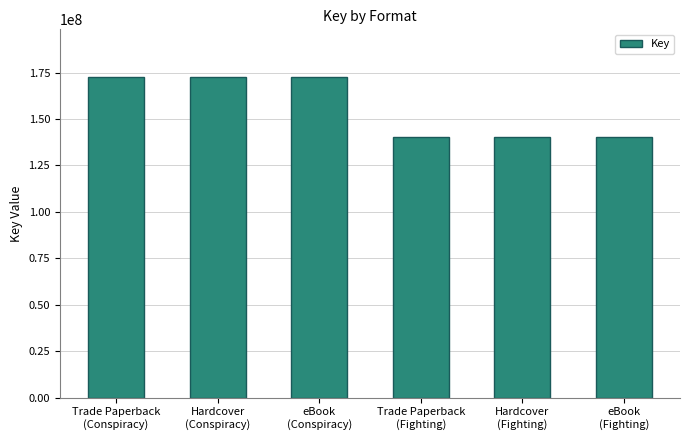

How many values are between 140145620 and 172430483?

6